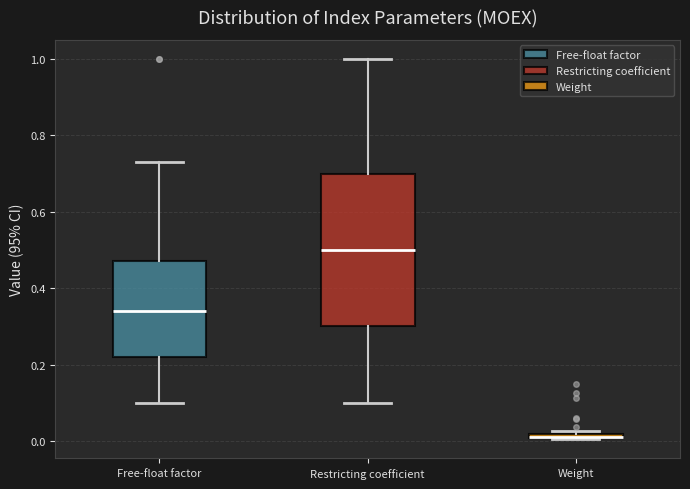

Comparing the boxes themselves (not the whiskers), which one is the tallest?

Restricting coefficient